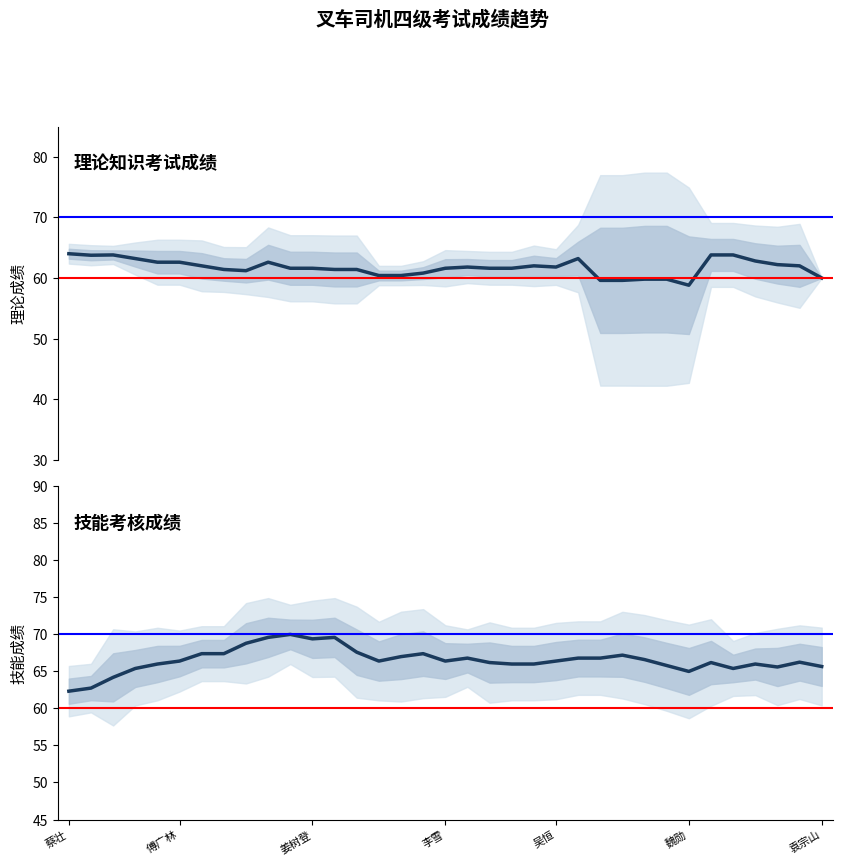

In 技能考核成绩, how many points are higher than both neighbors (excluding endpoints)?

8